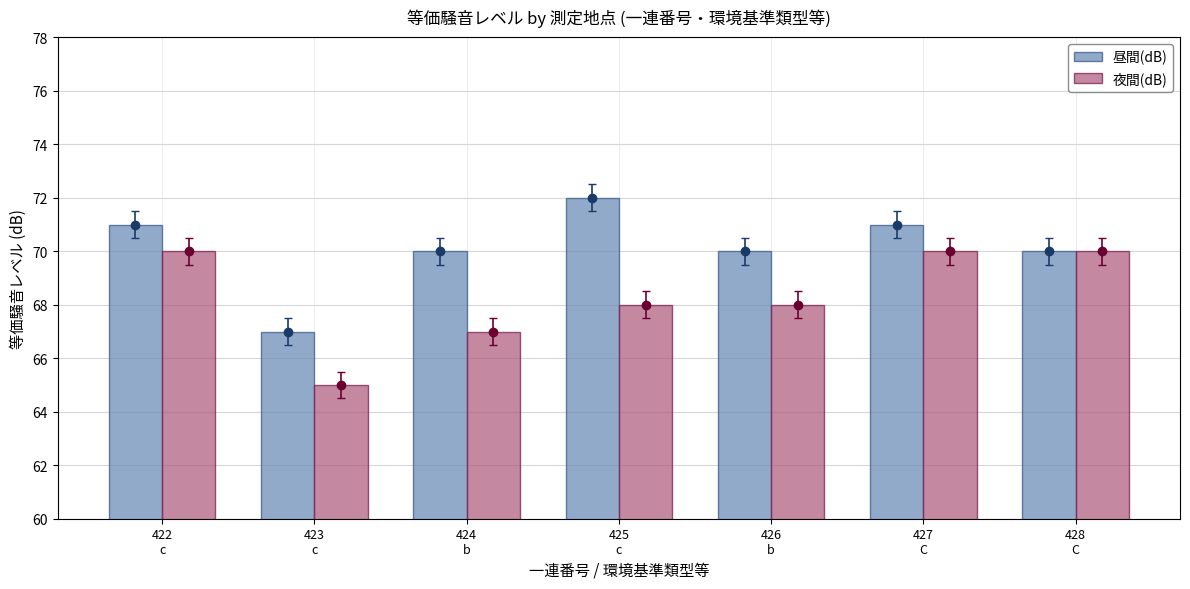

Are the bars grouped side by side (vs. stacked)?

Yes